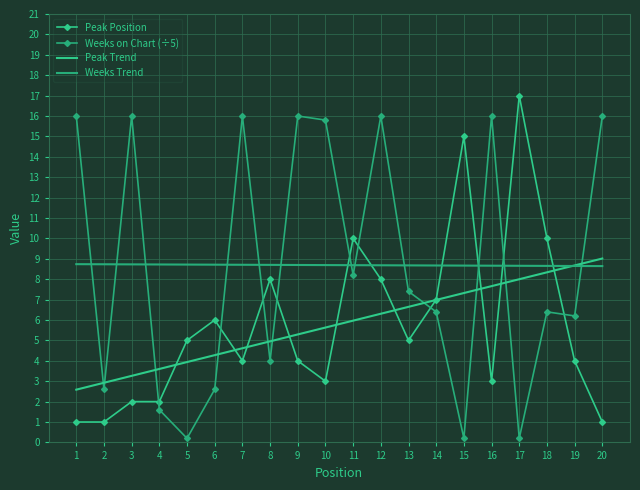

Which series has the largest total across all categories?

Weeks on Chart (÷5)